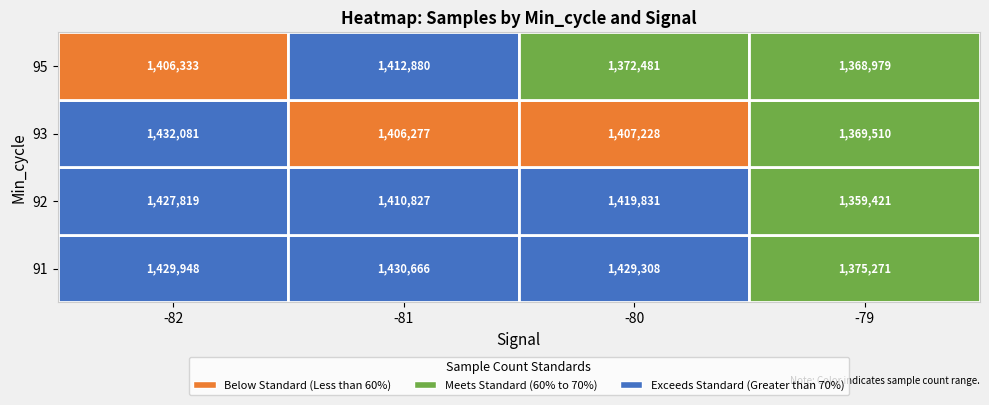

What is the greatest value displayed?

1432081